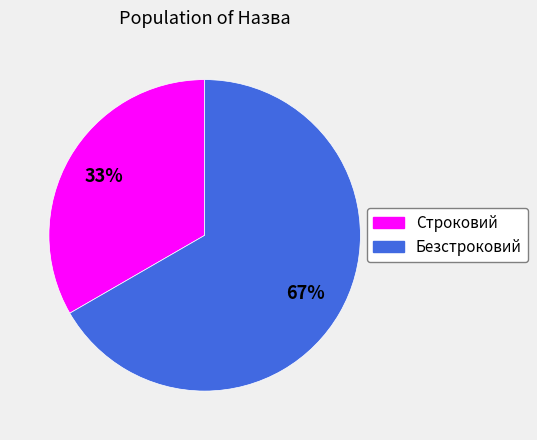

Between Безстроковий and Строковий, which is larger?

Безстроковий